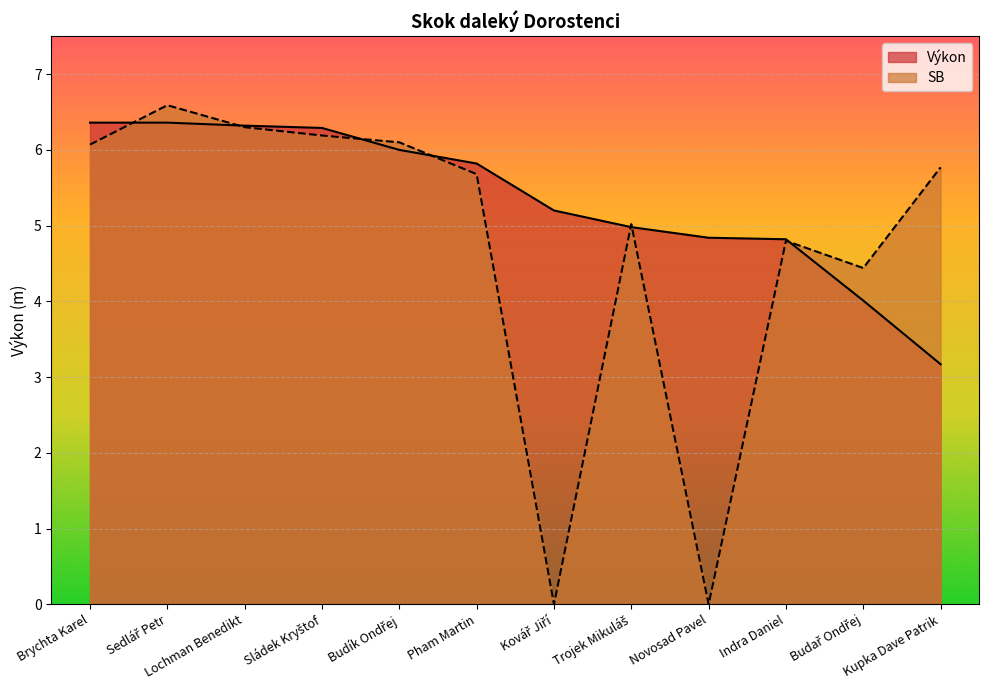

Reading left to right, list all the values displayed in this chart.

Výkon: 6.4	6.4	6.3	6.3	6.0	5.8	5.2	5.0	4.8	4.8	4.0	3.2
SB: 6.1	6.6	6.3	6.2	6.1	5.7	0.0	5.0	0.0	4.8	4.4	5.8